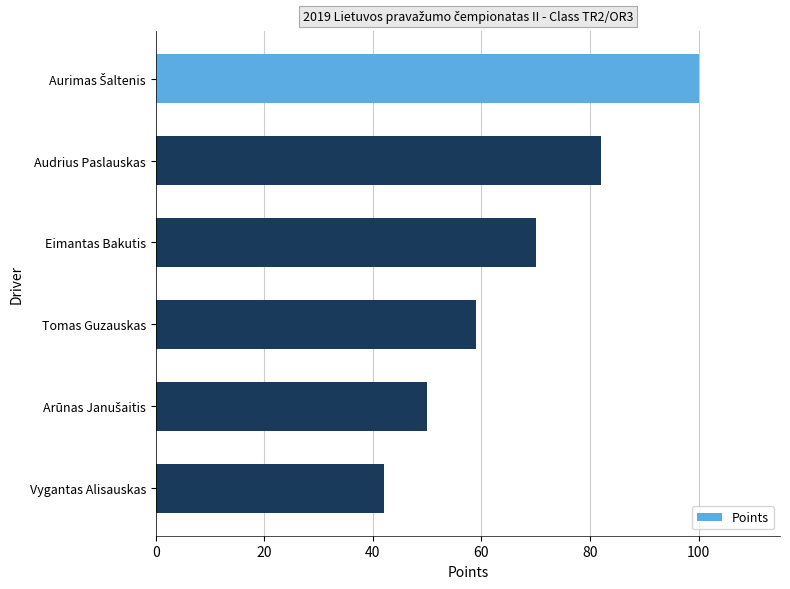

Which category has the lowest value across all series?

Vygantas Alisauskas